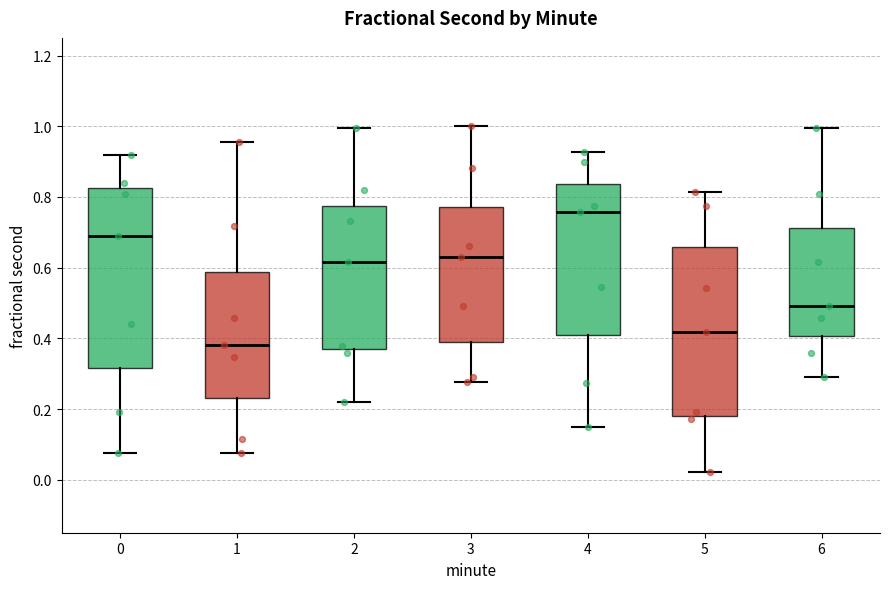

Which box's median line is the highest?

4